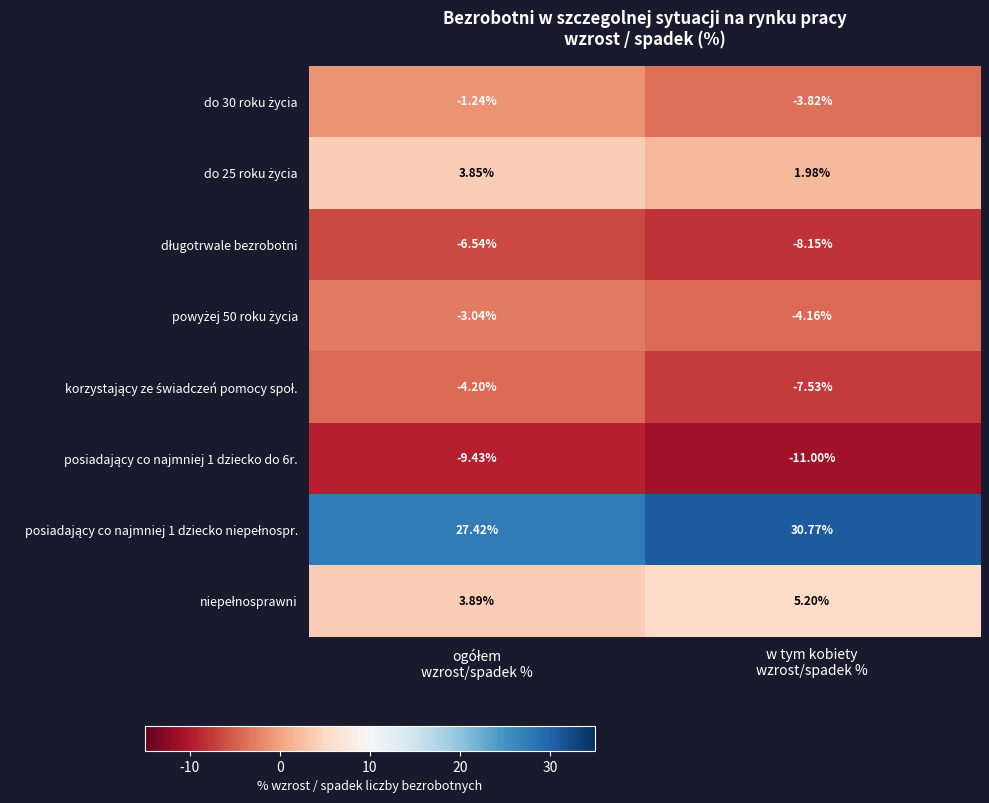

Which category has the lowest value across all series?

w tym kobiety
wzrost/spadek %